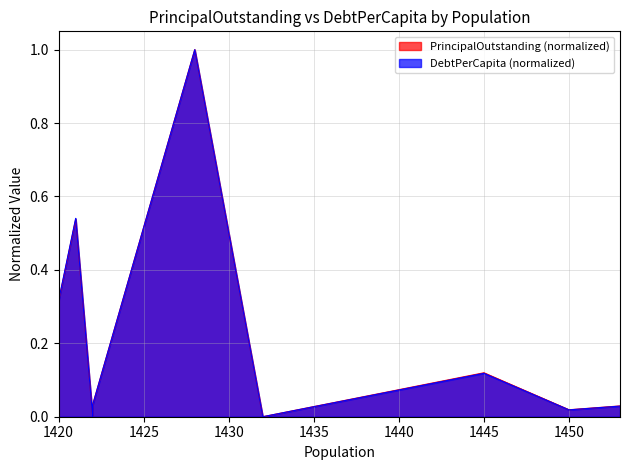

How many lines are shown in the chart?

2